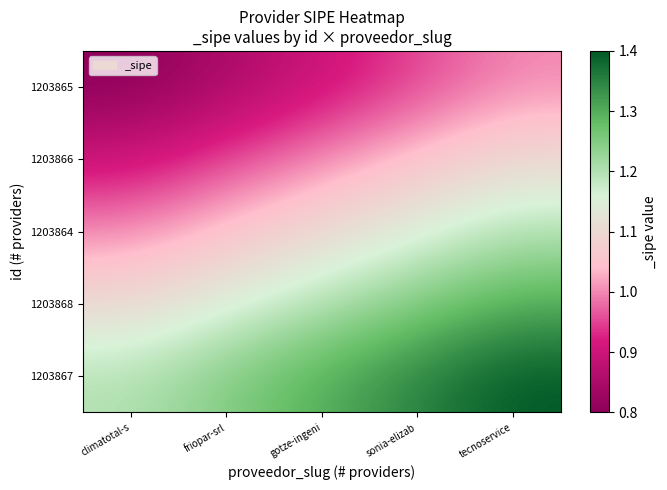

List the series in order of their overall mean, highest first.

1203867, 1203868, 1203864, 1203866, 1203865